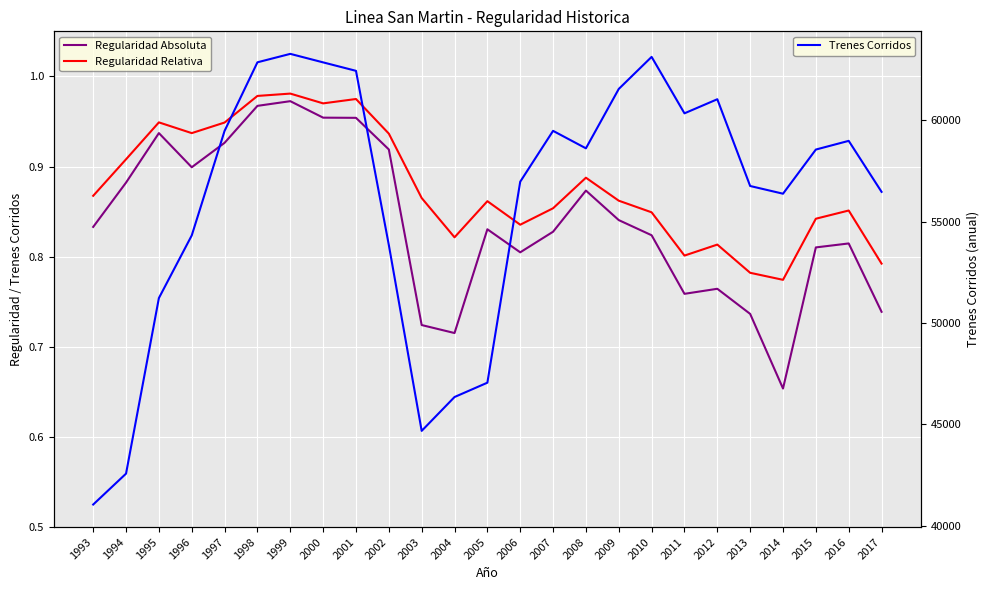

Which series has the largest total across all categories?

Trenes Corridos